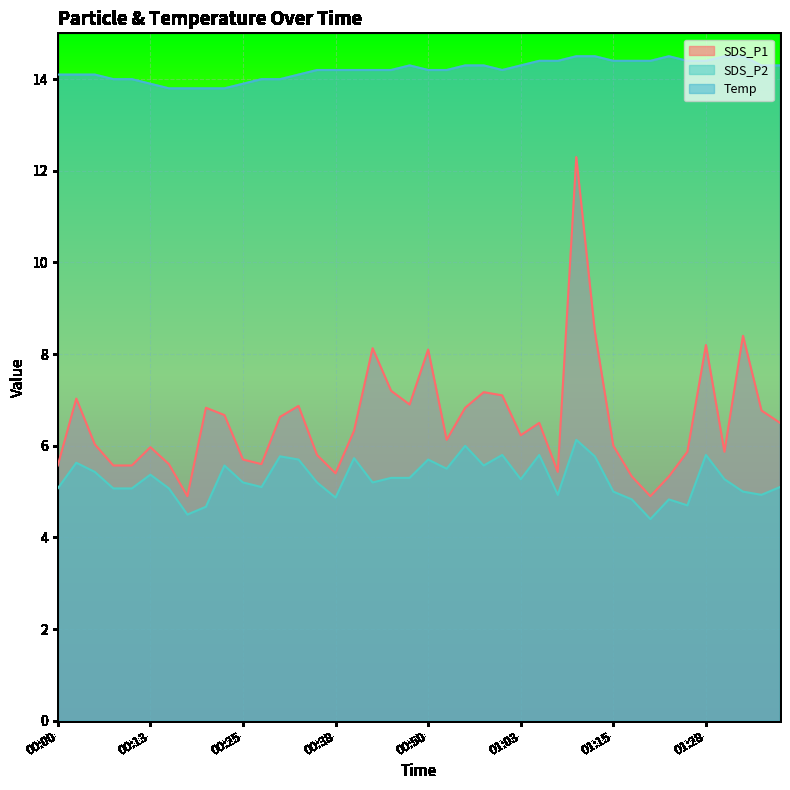

What is the lowest value of the SDS_P2 series?

4.4